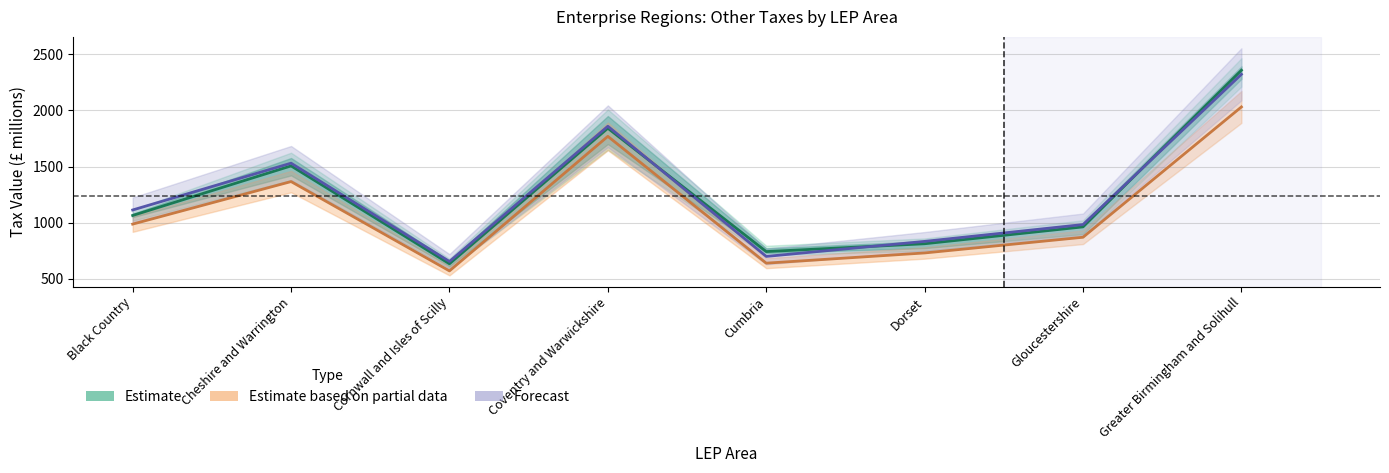

What is the difference between the highest and lowest values at Greater Birmingham and Solihull?

327.2